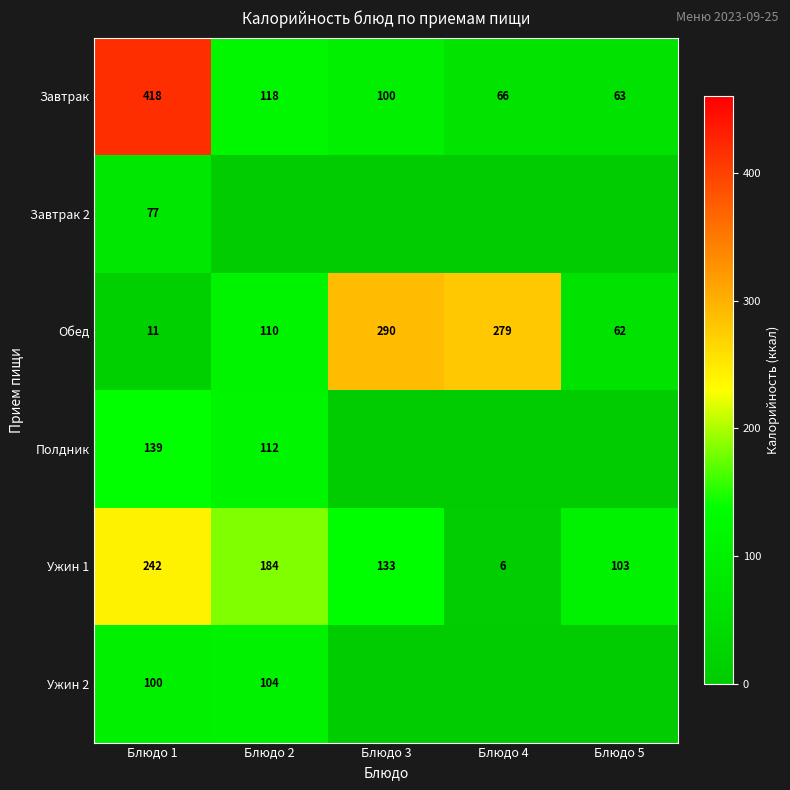

Is the value of Полдник at Блюдо 2 greater than the value of Ужин 1 at Блюдо 2?

No